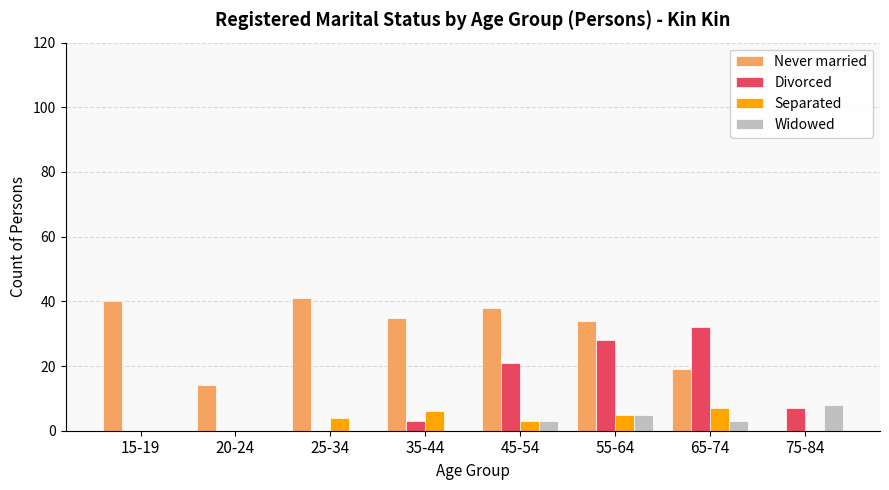

How many groups of bars are there?

8